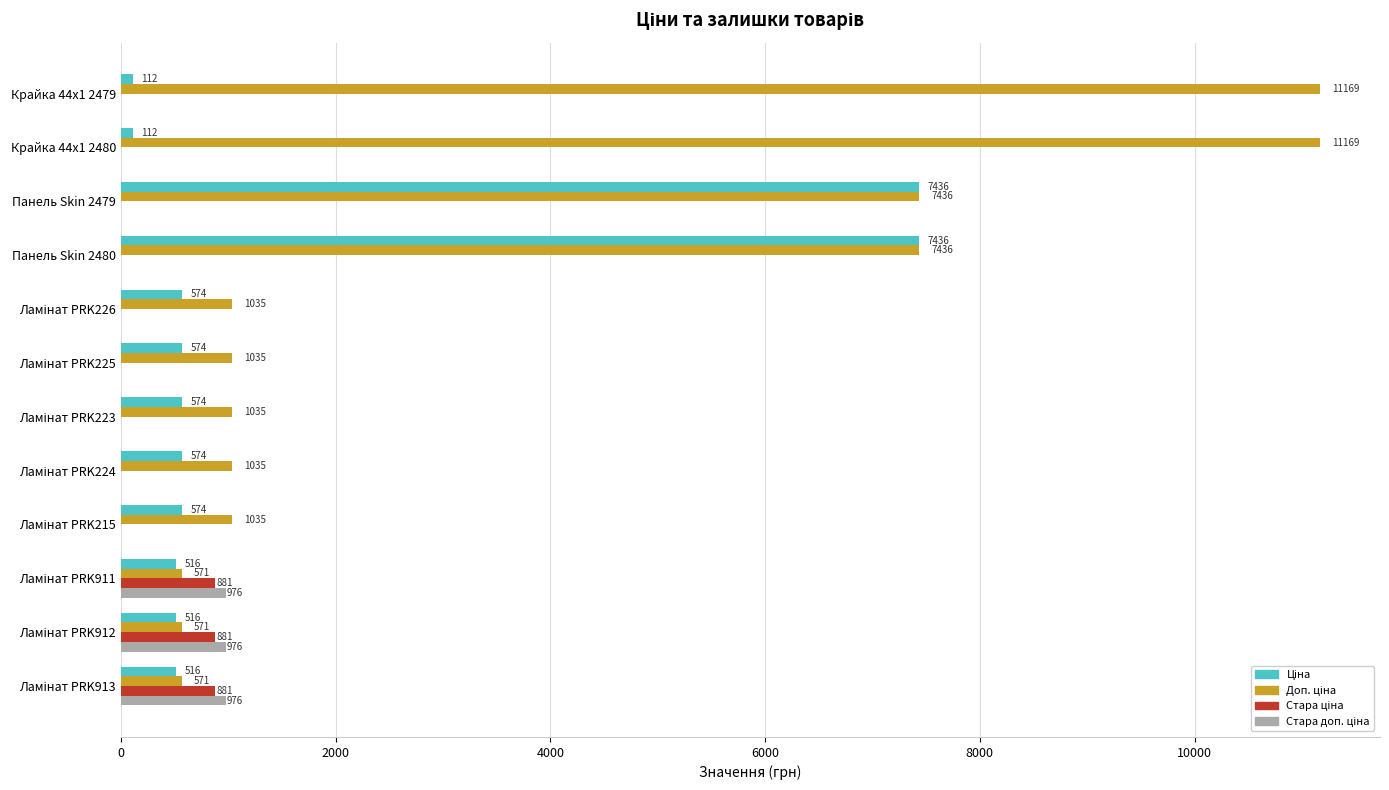

What is the maximum value shown in the chart?

11169.0